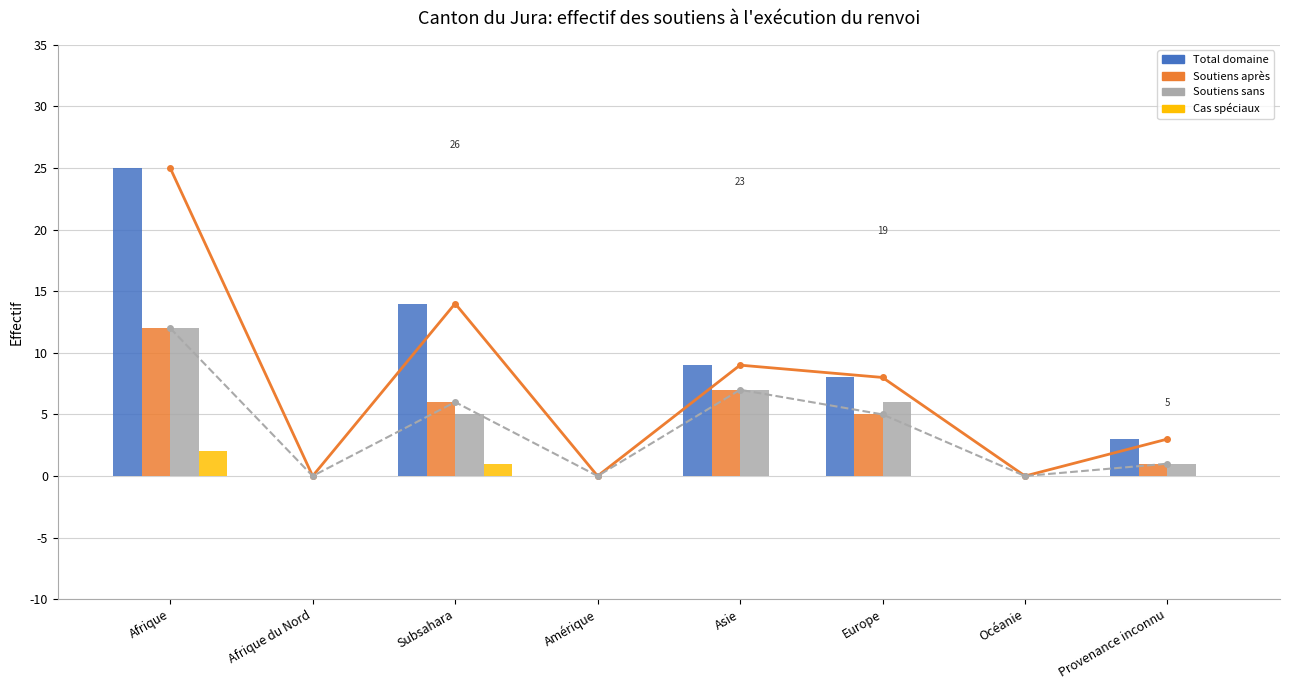

How many values in the Soutiens après series are below 5?

4